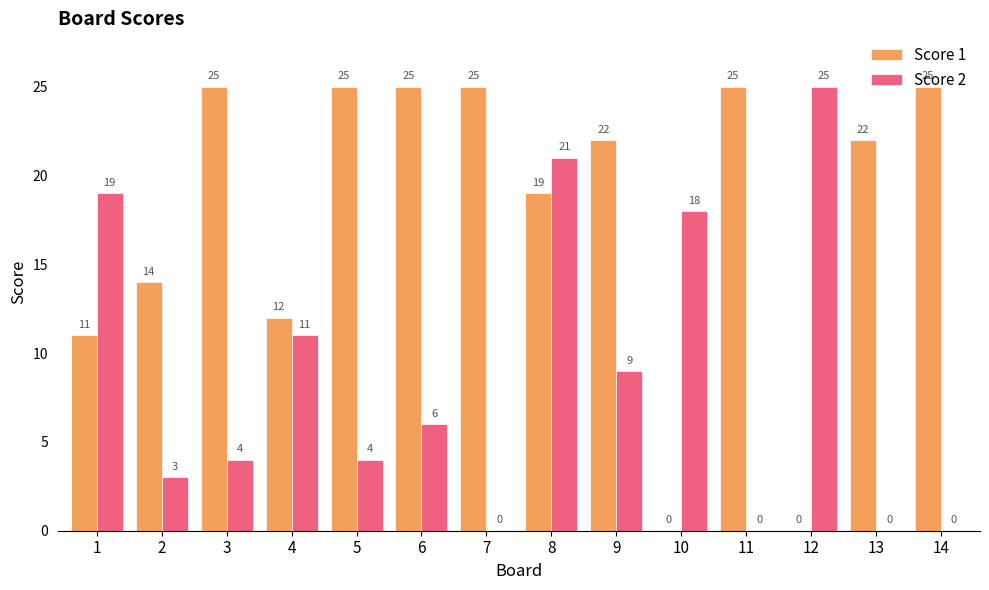

What is the approximate value of Score 1 at 1?

11